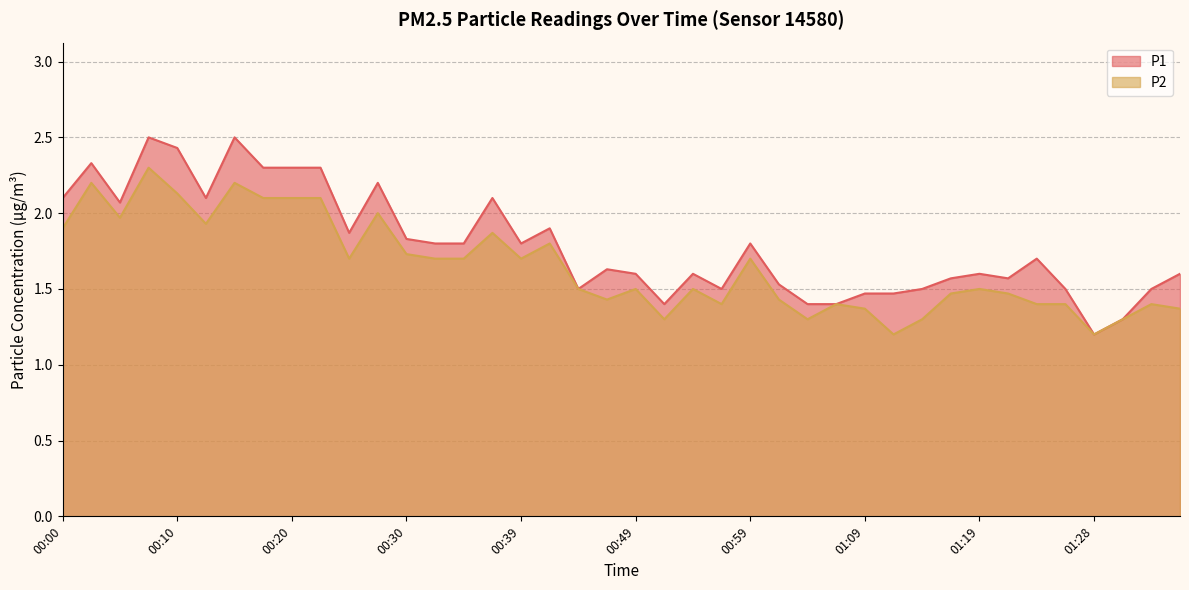

Reading left to right, extract all data points from this chart.

P1: 00:00=2.1	00:03=2.3	00:05=2.1	00:07=2.5	00:10=2.4	00:12=2.1	00:15=2.5	00:17=2.3	00:20=2.3	00:22=2.3	00:25=1.9	00:27=2.2	00:30=1.8	00:32=1.8	00:34=1.8	00:37=2.1	00:39=1.8	00:42=1.9	00:44=1.5	00:47=1.6	00:49=1.6	00:52=1.4	00:54=1.6	00:57=1.5	00:59=1.8	01:02=1.5	01:04=1.4	01:06=1.4	01:09=1.5	01:11=1.5	01:14=1.5	01:16=1.6	01:19=1.6	01:21=1.6	01:24=1.7	01:26=1.5	01:28=1.2	01:31=1.3	01:33=1.5	01:36=1.6
P2: 00:00=1.9	00:03=2.2	00:05=2.0	00:07=2.3	00:10=2.1	00:12=1.9	00:15=2.2	00:17=2.1	00:20=2.1	00:22=2.1	00:25=1.7	00:27=2.0	00:30=1.7	00:32=1.7	00:34=1.7	00:37=1.9	00:39=1.7	00:42=1.8	00:44=1.5	00:47=1.4	00:49=1.5	00:52=1.3	00:54=1.5	00:57=1.4	00:59=1.7	01:02=1.4	01:04=1.3	01:06=1.4	01:09=1.4	01:11=1.2	01:14=1.3	01:16=1.5	01:19=1.5	01:21=1.5	01:24=1.4	01:26=1.4	01:28=1.2	01:31=1.3	01:33=1.4	01:36=1.4